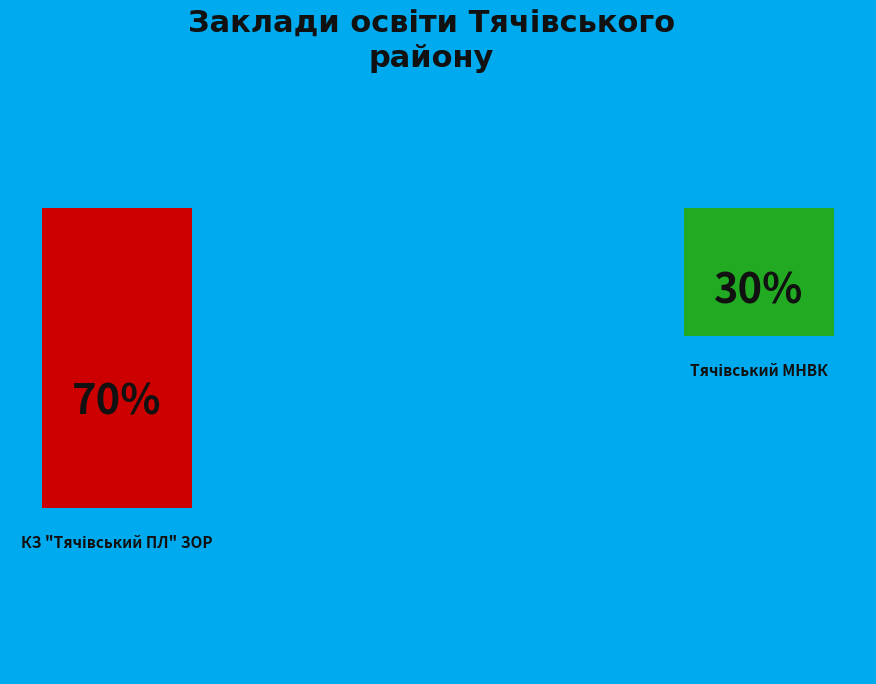

How many segments does this pie chart have?

2